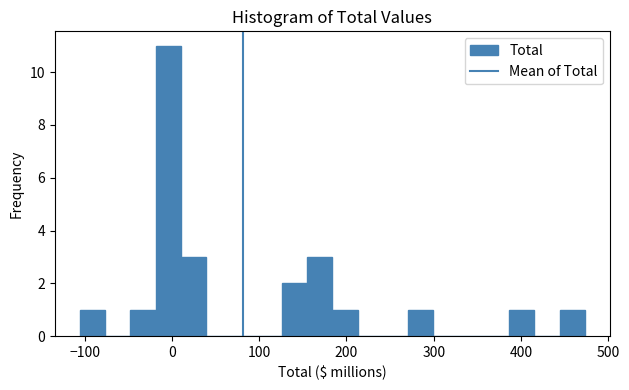

Around what value on the x-axis is the tallest bar? Give the approximate position of its centre, as read against the axis.

0